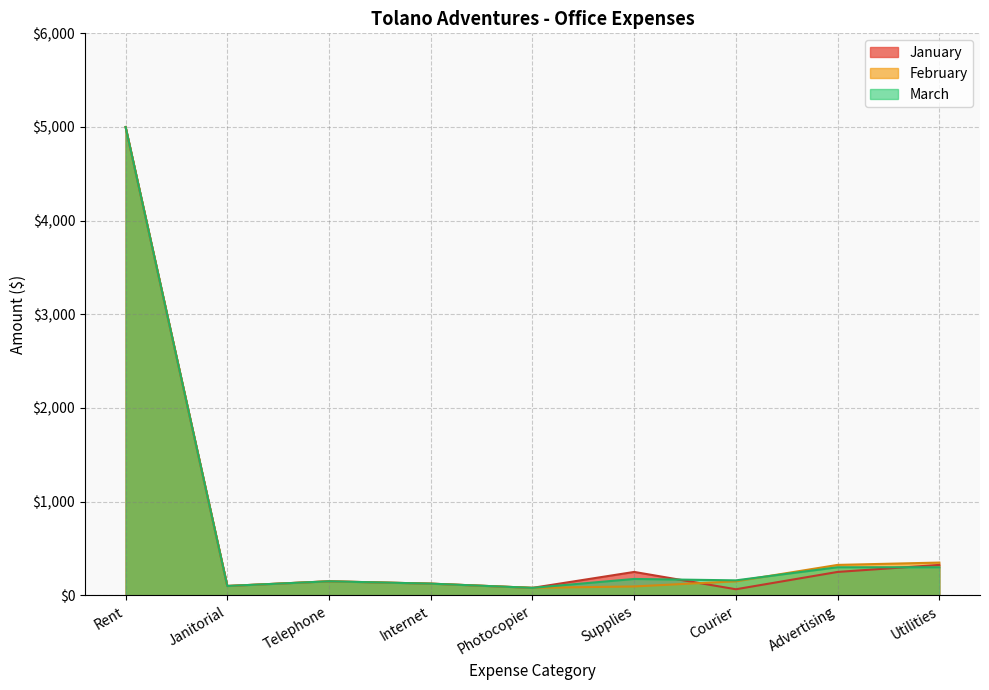

The March series shows 2893 at Rent. True or false?

False